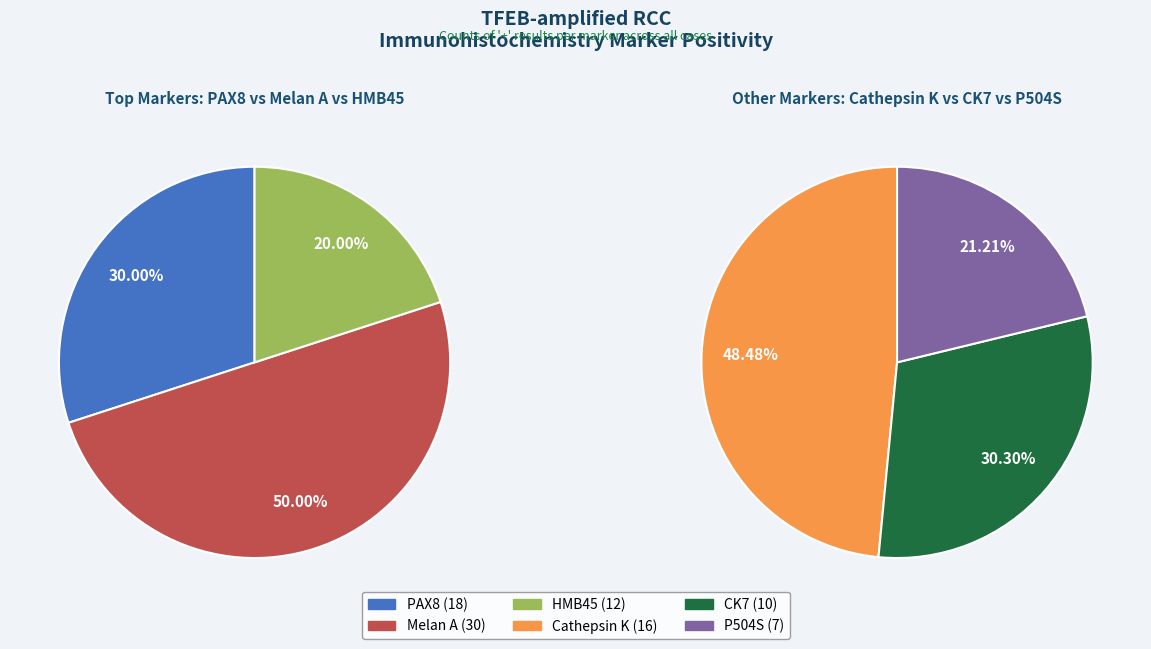

Count the number of slices in the pie.

6